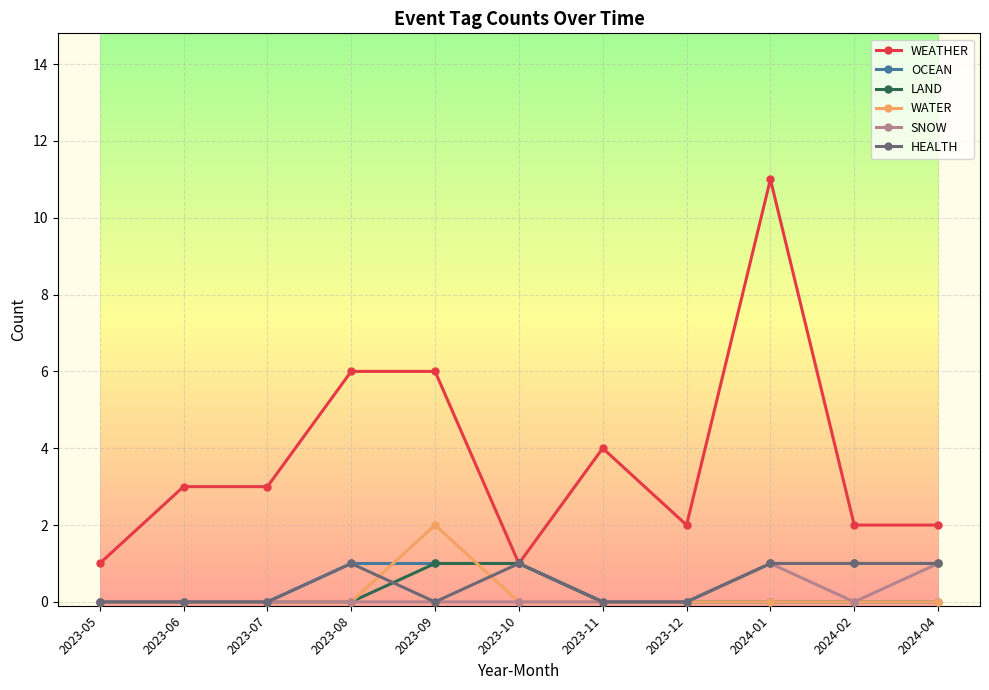

What position from the left is 2024-01?

9